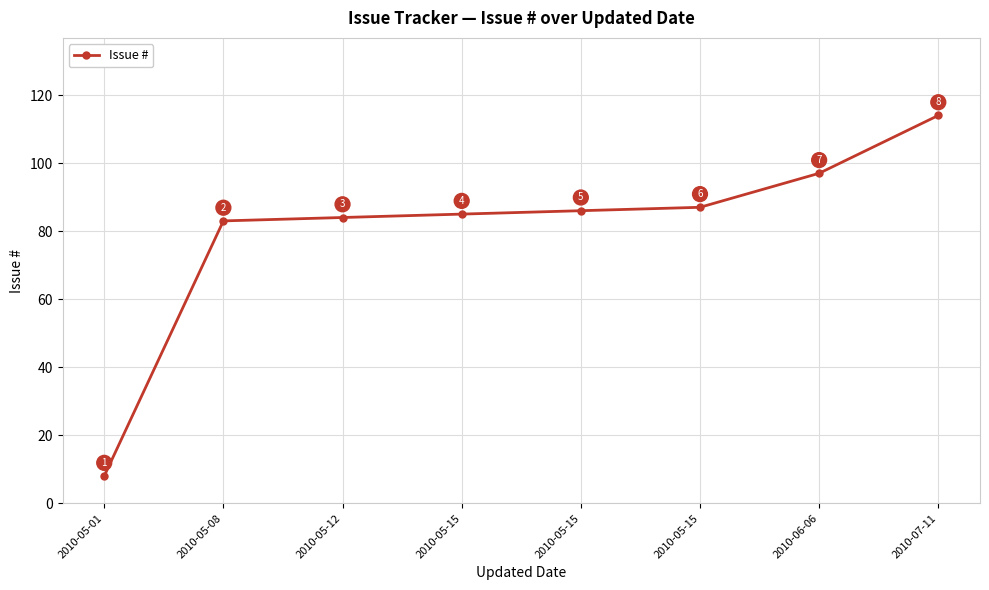

The chart shows a value of 131 at 2010-05-12. True or false?

False